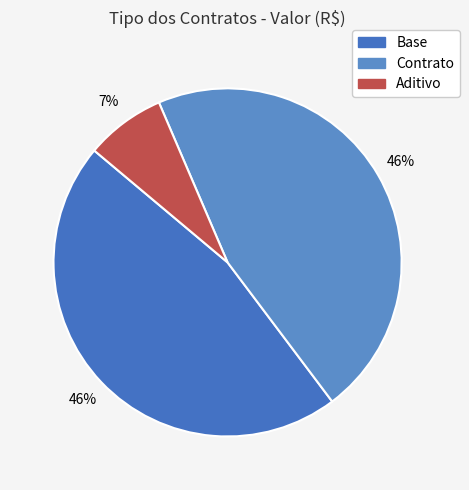

Count the number of slices in the pie.

3